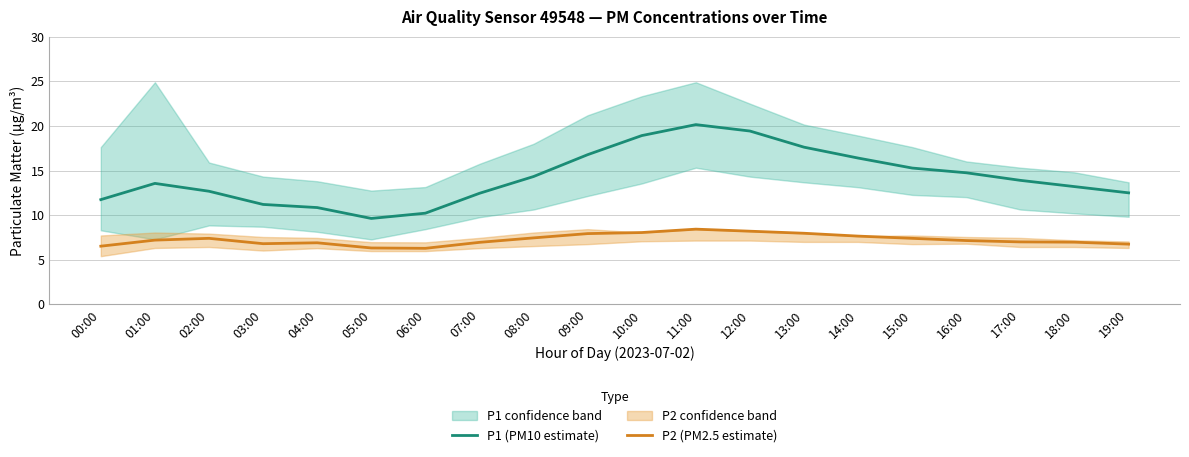

True or false: P1 (PM10 estimate) and P2 (PM2.5 estimate) intersect in this chart.

False